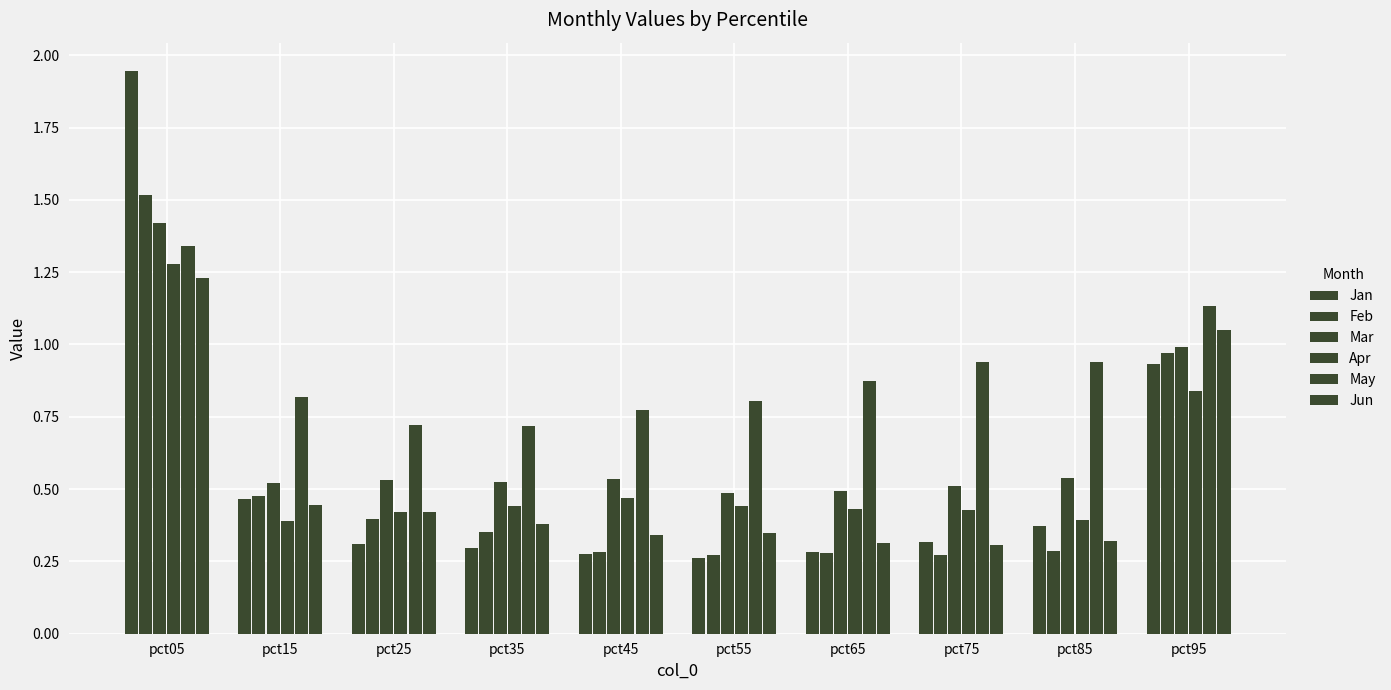

Which series has the largest total across all categories?

May